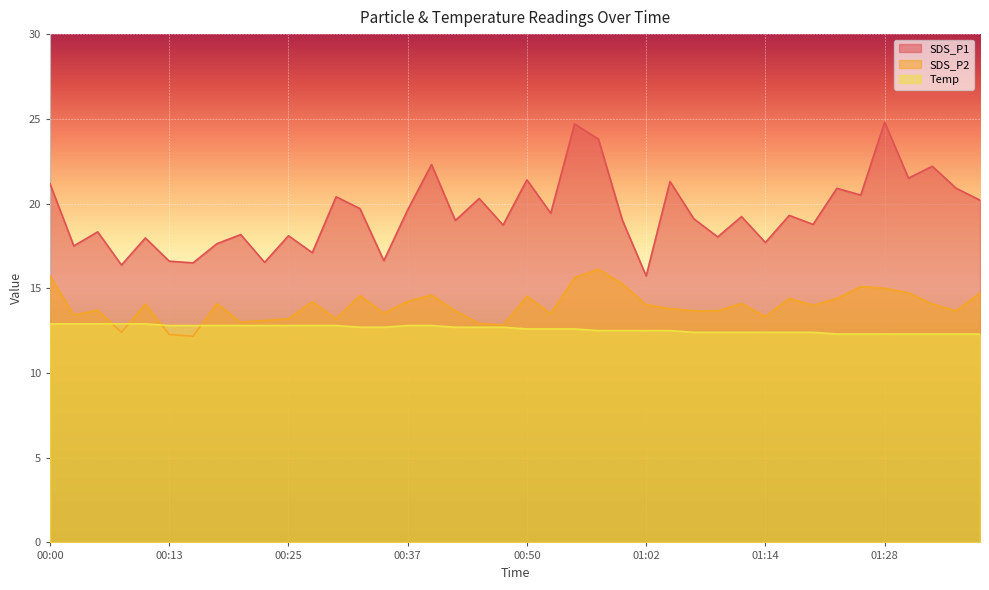

Is it true that Temp equals 12.4 at 01:20?

True